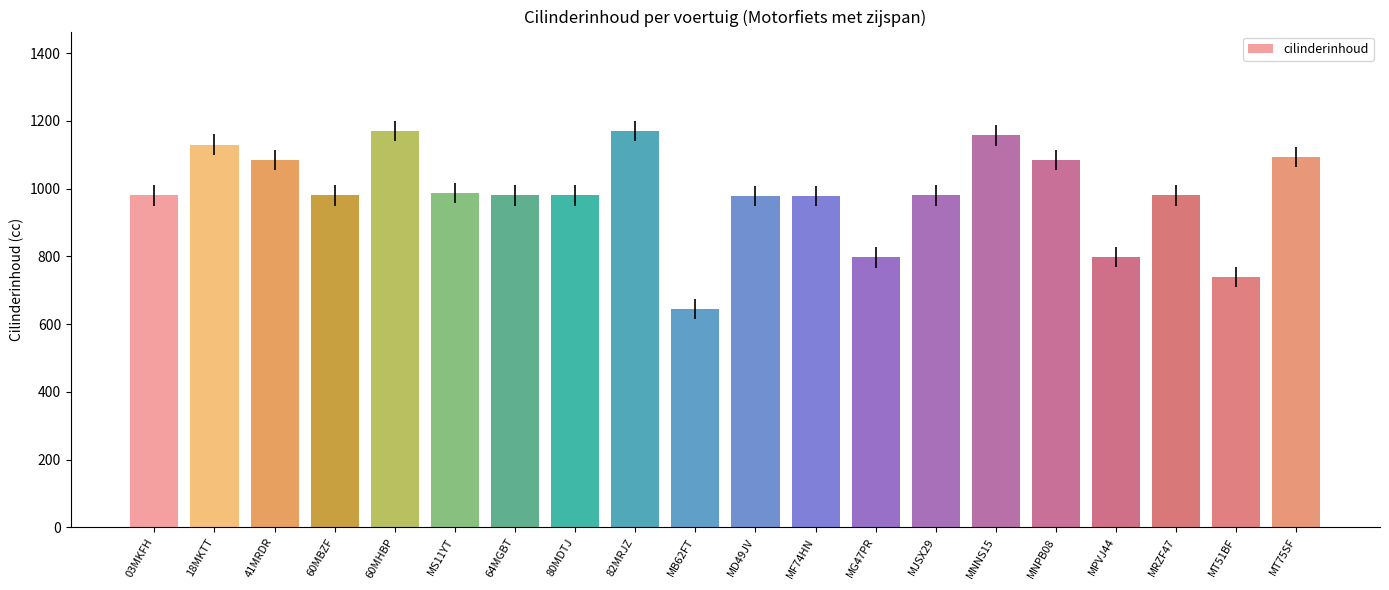

How many bars are there in total?

20